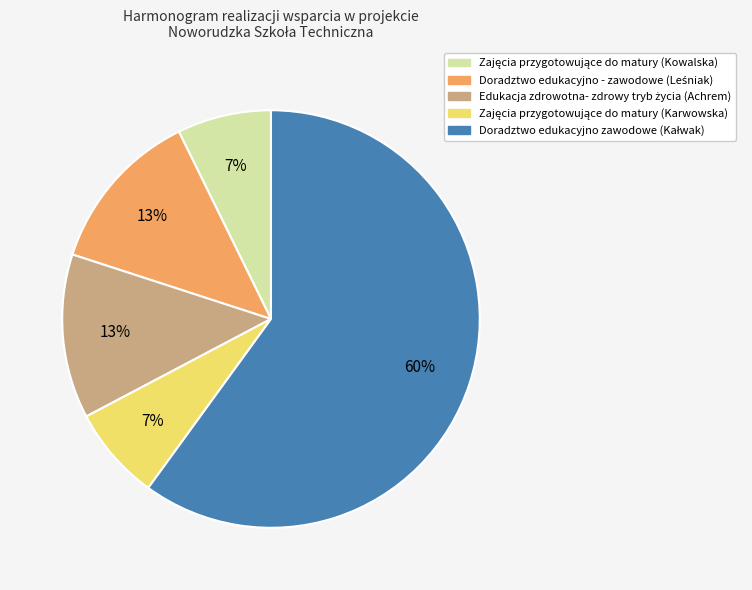

To the nearest percent, what is the difference between the largest and smallest slice percentages?

53%